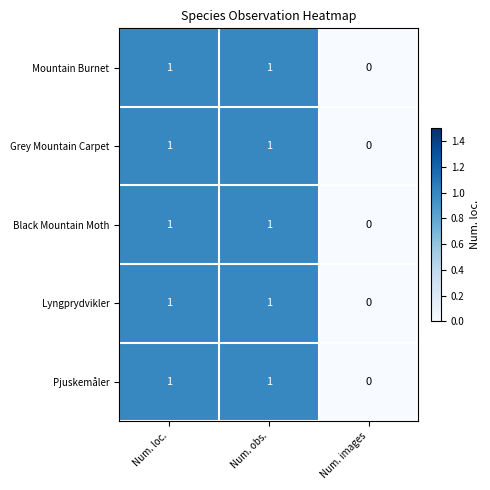

What is the total value across all series at Num. loc.?

5